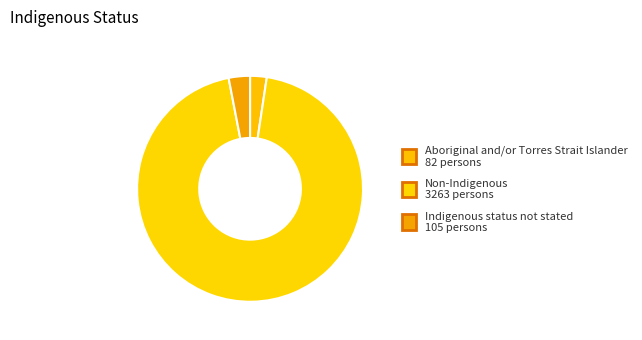

How many slices are in this pie chart?

3